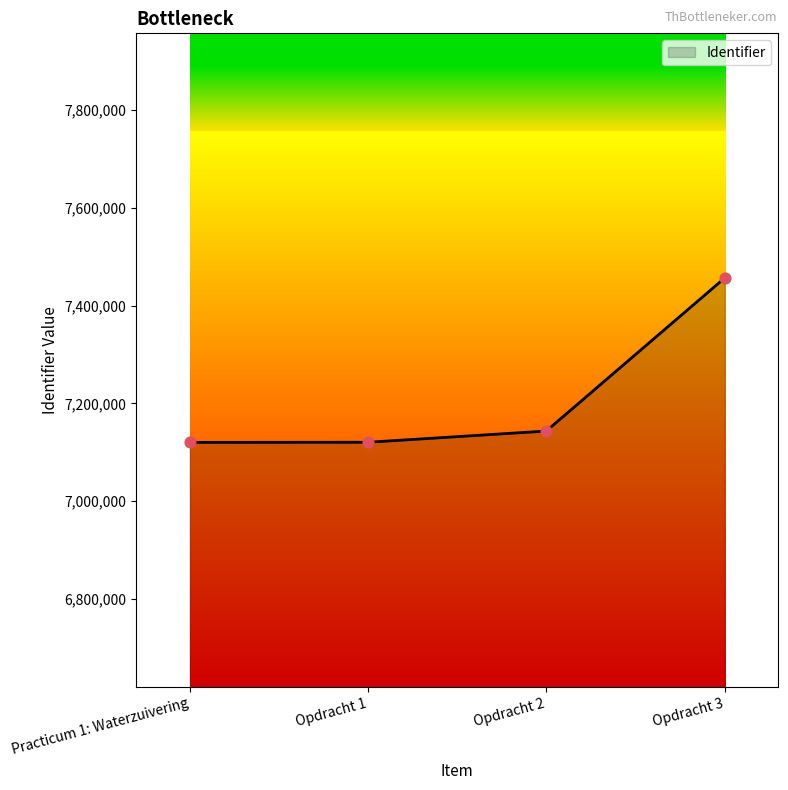

Approximately how many times larger is the value at Practicum 1: Waterzuivering compared to Opdracht 1?

1.0